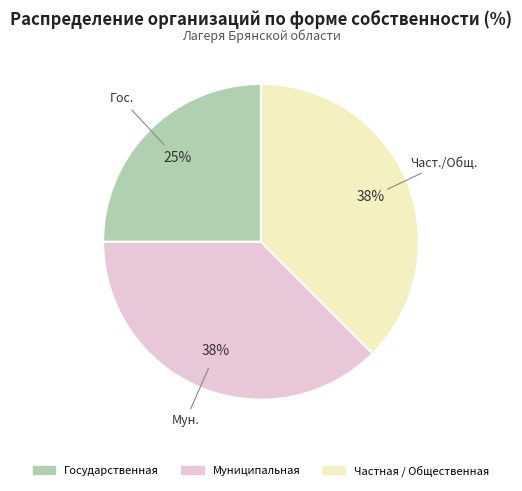

What is the smallest slice in the pie chart?

Государственная